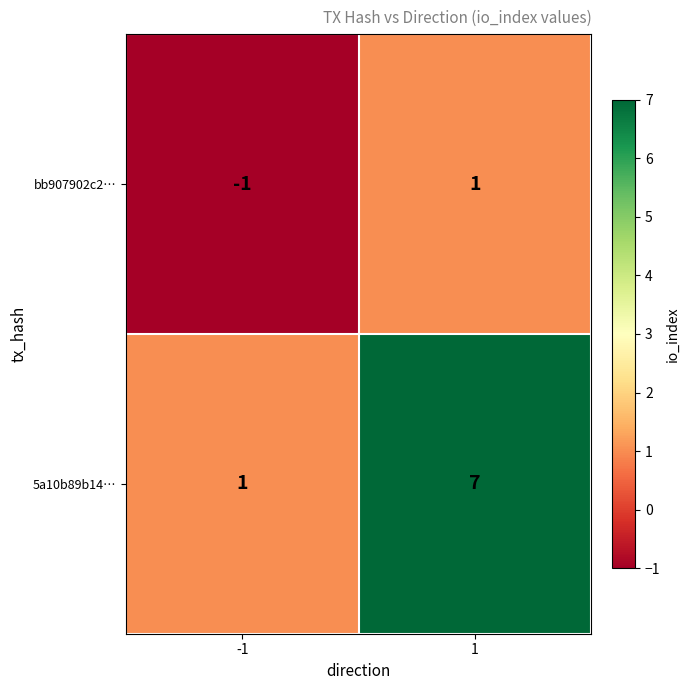

Rank the categories by 5a10b89b14… value from lowest to highest.

-1, 1